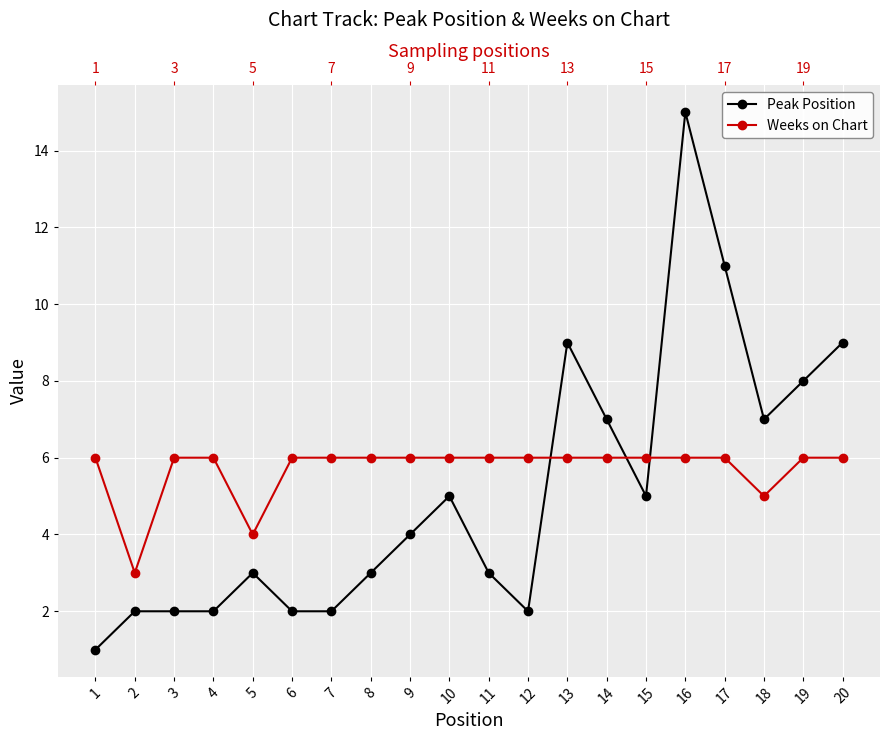

Which series has the largest range (max minus min)?

Peak Position